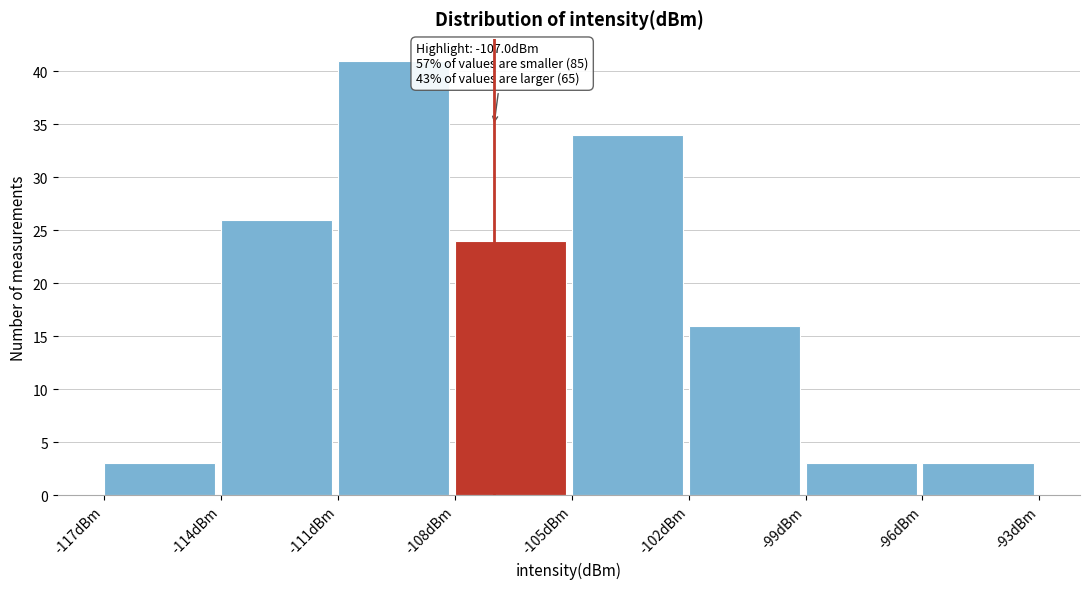

Over which range of the x-axis is the bar tallest?

-111 to -108